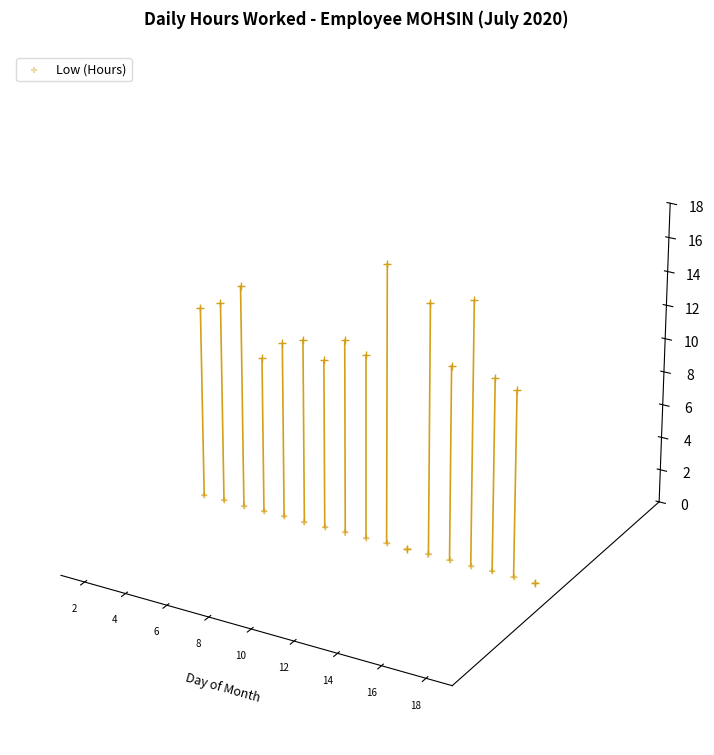

Which has a higher value, 16 or 15?

15